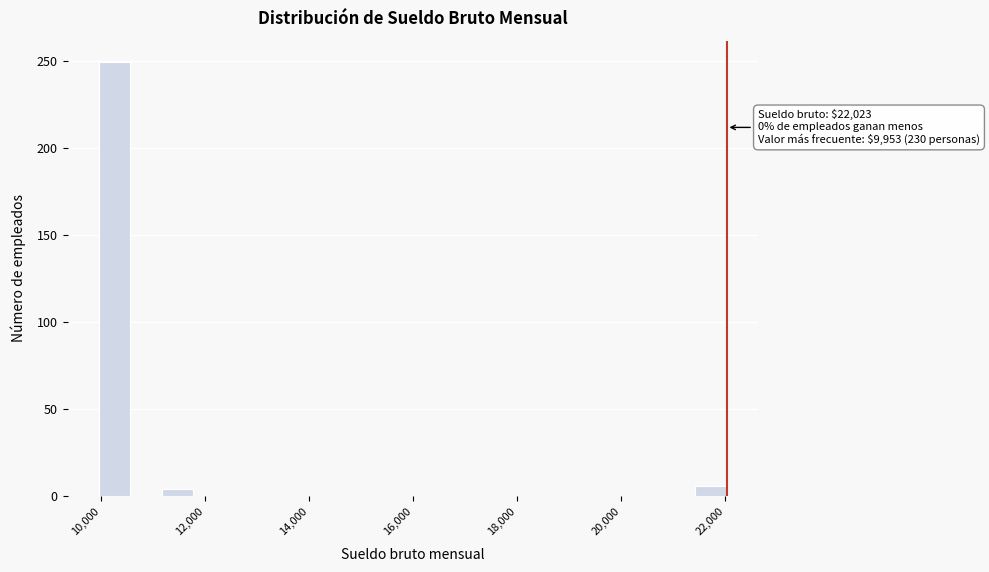

Read against the x-axis, roughly where is the centre of the tallest bar?

10200